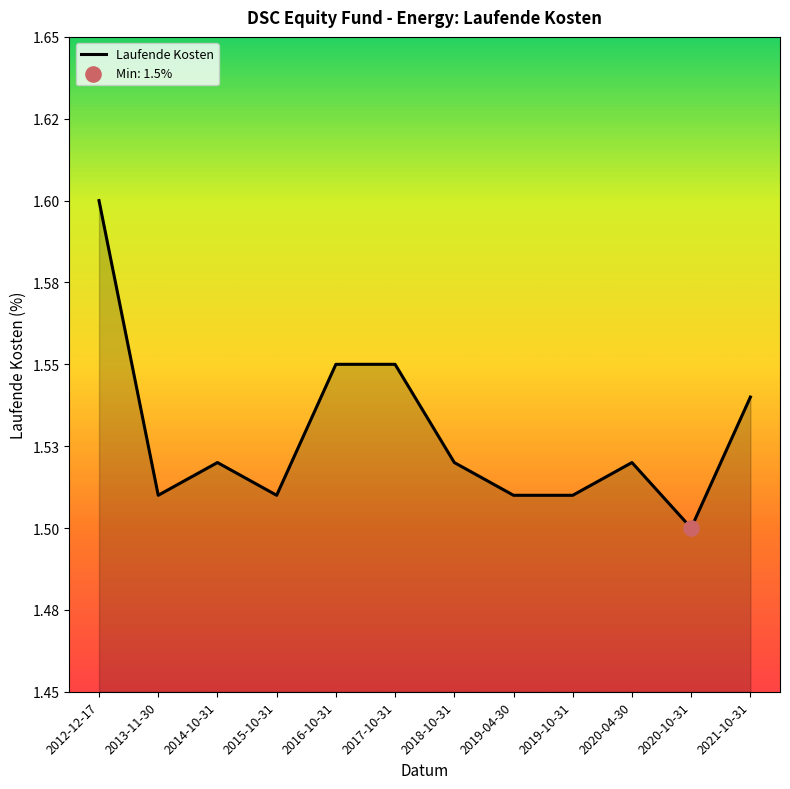

Approximately how many times larger is the value at 2016-10-31 compared to 2013-11-30?

1.0